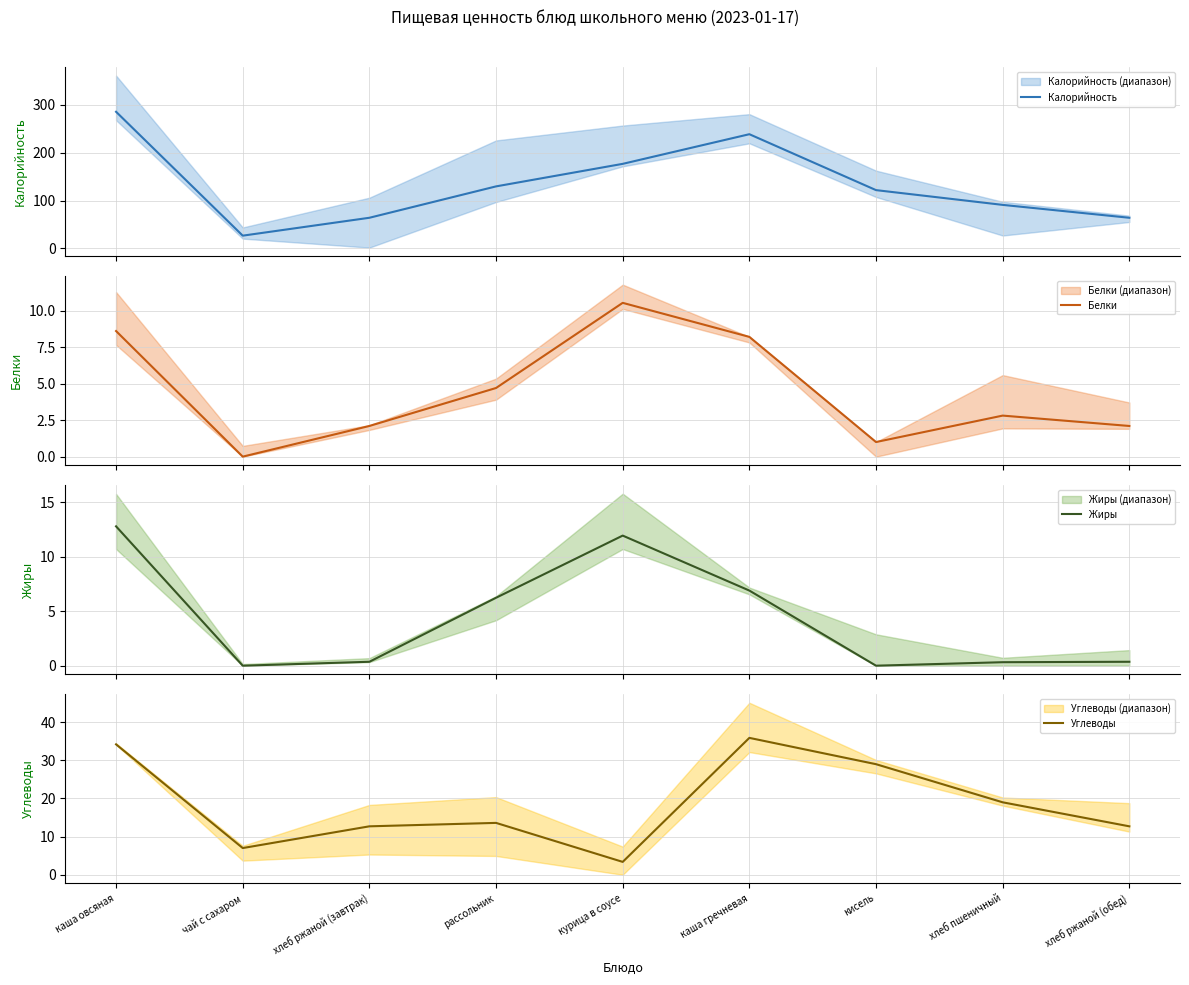

Is this an area chart (filled region under the line)?

No